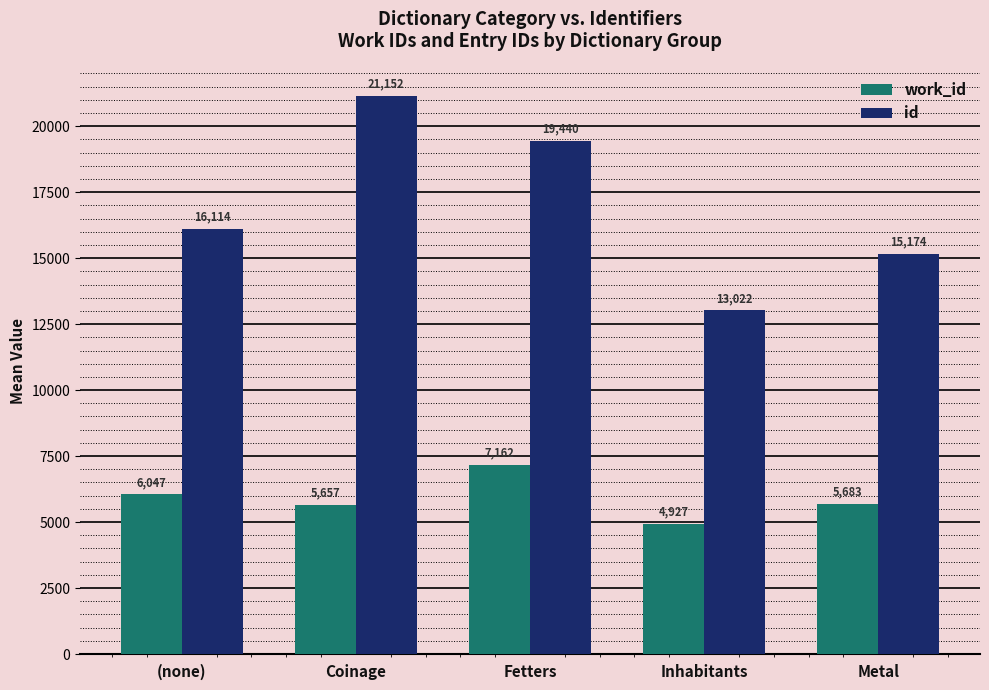

How many values in the id series are below 16114?

2